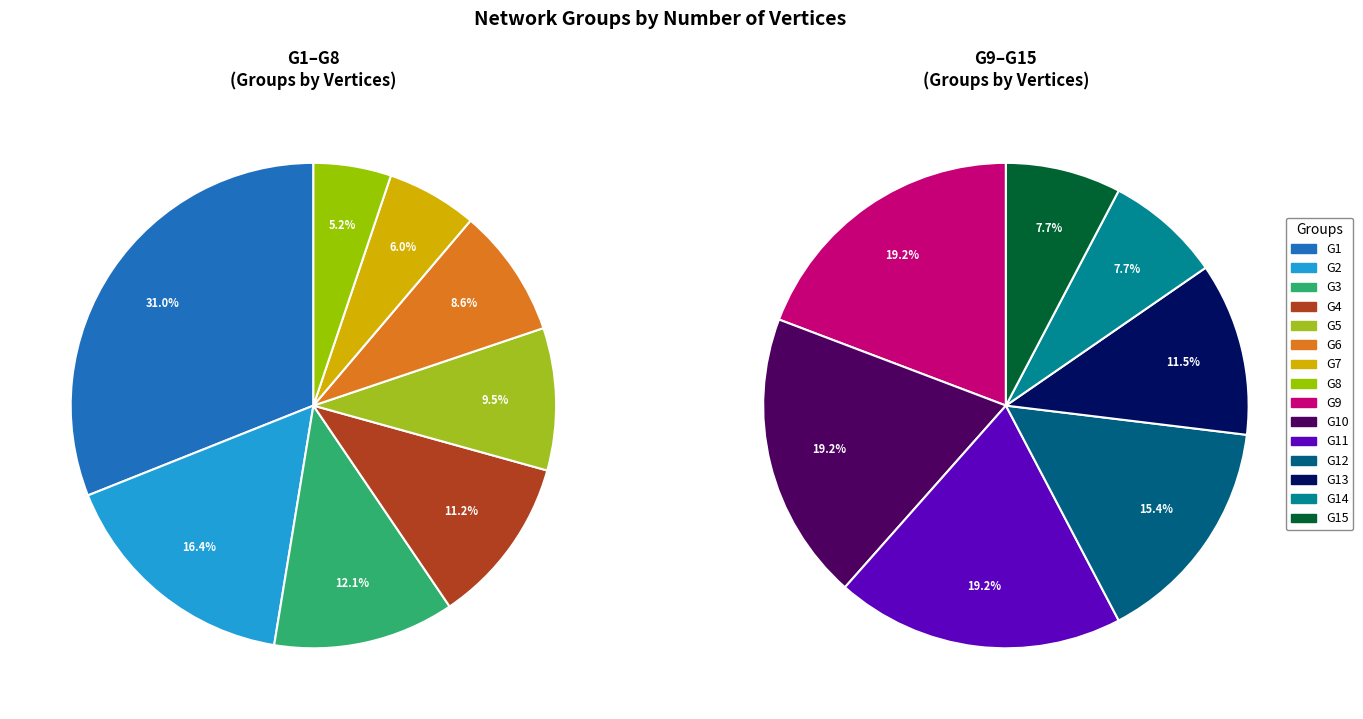

Does G5 account for over 50% of the chart?

No